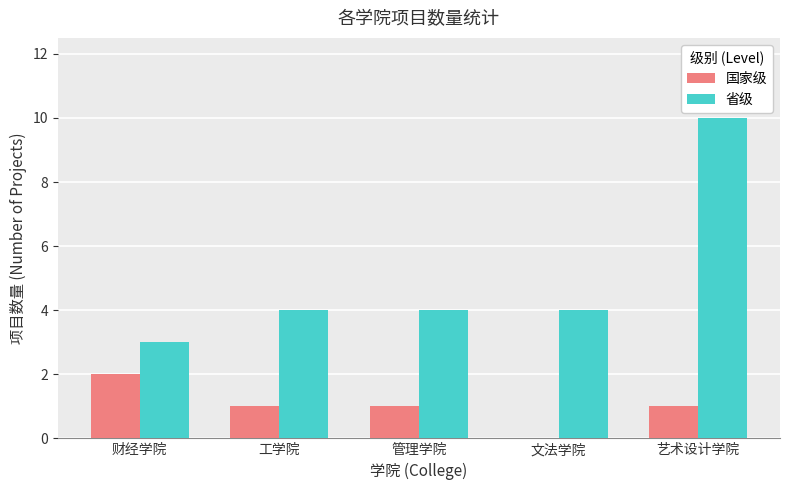

How many data points does each series have?

5